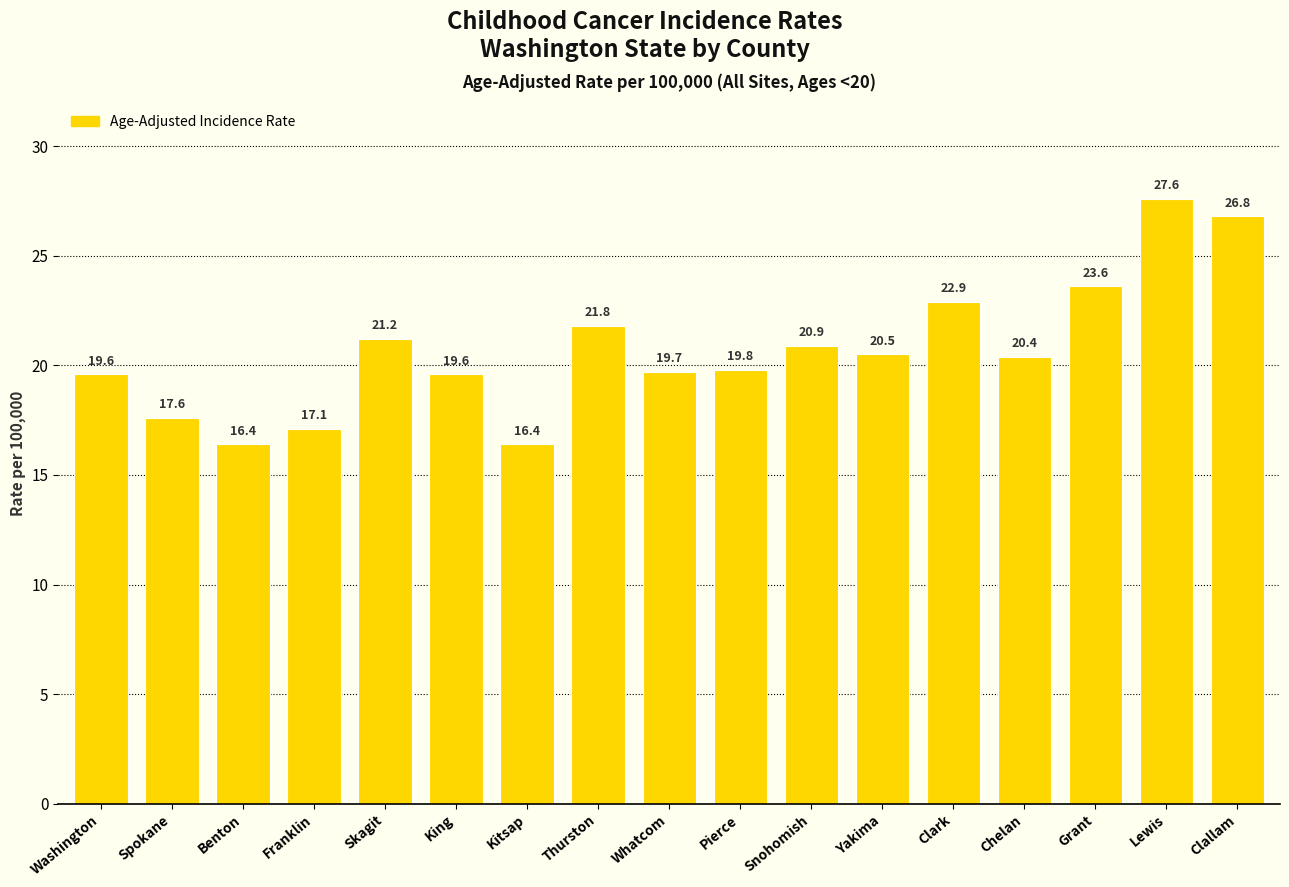

What is the smallest value displayed?

16.4